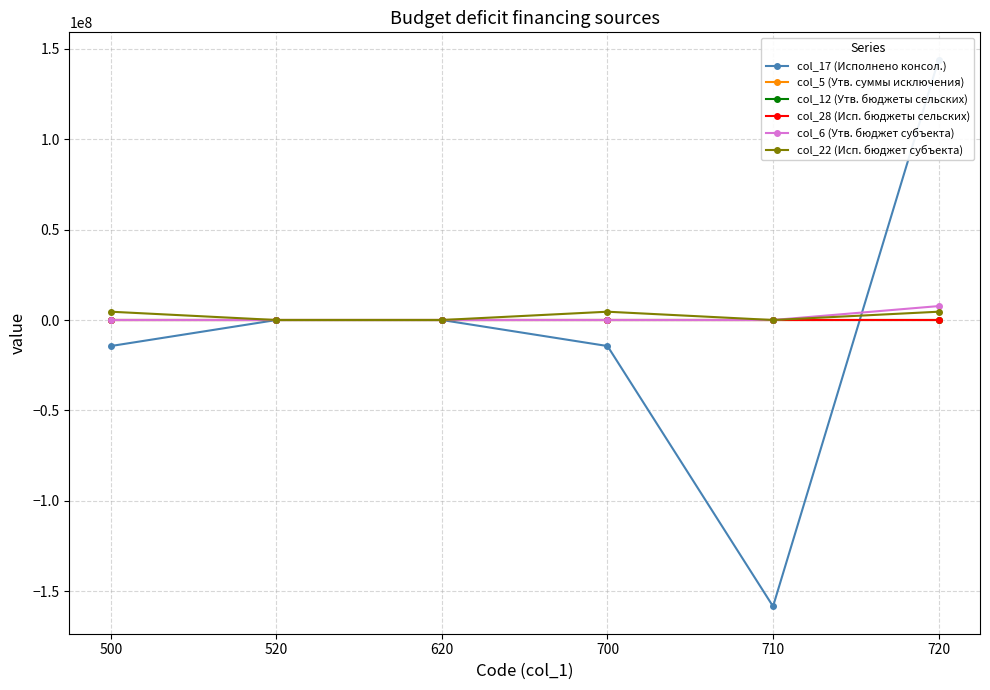

True or false: col_22 (Исп. бюджет субъекта) and col_5 (Утв. суммы исключения) intersect in this chart.

False